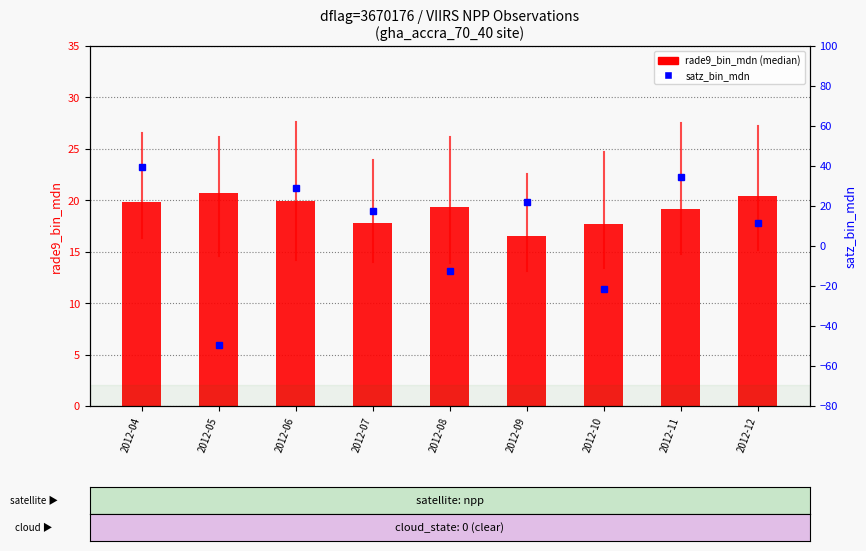

What is the sum of all rade9_bin_mdn (median) values?

171.4